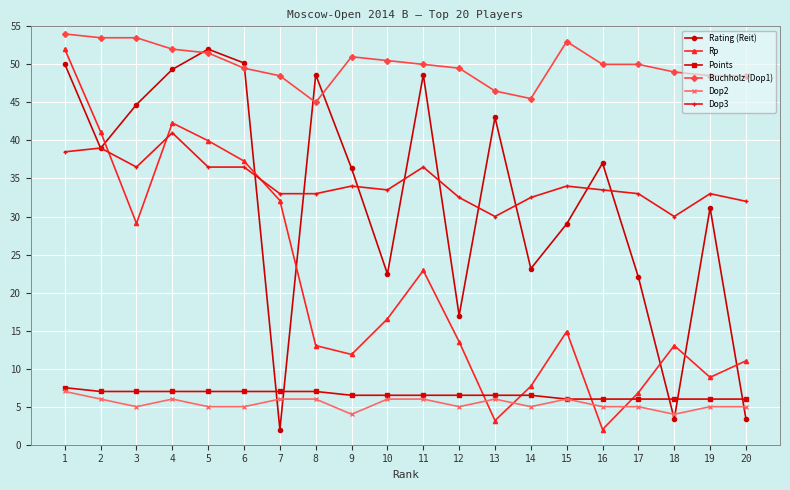

What is the greatest value displayed?

54.0